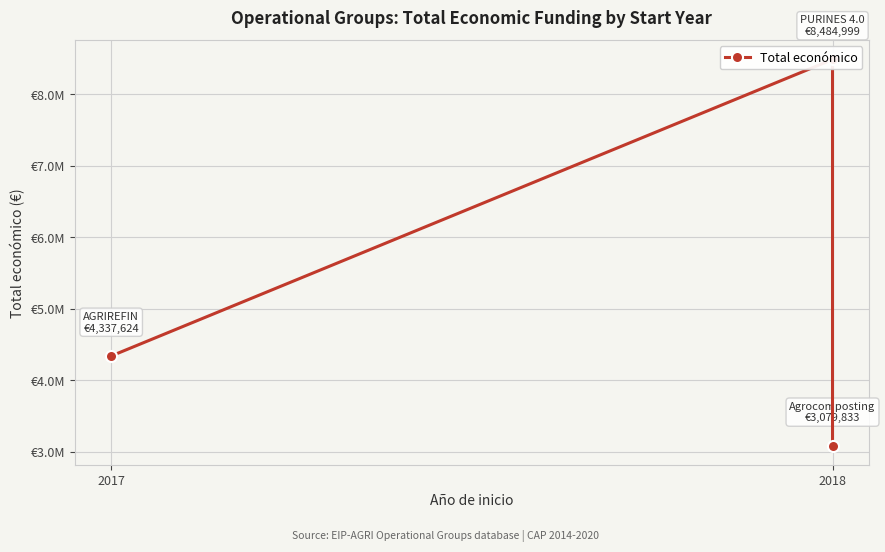

At which category does the chart reach its peak across all series?

2018